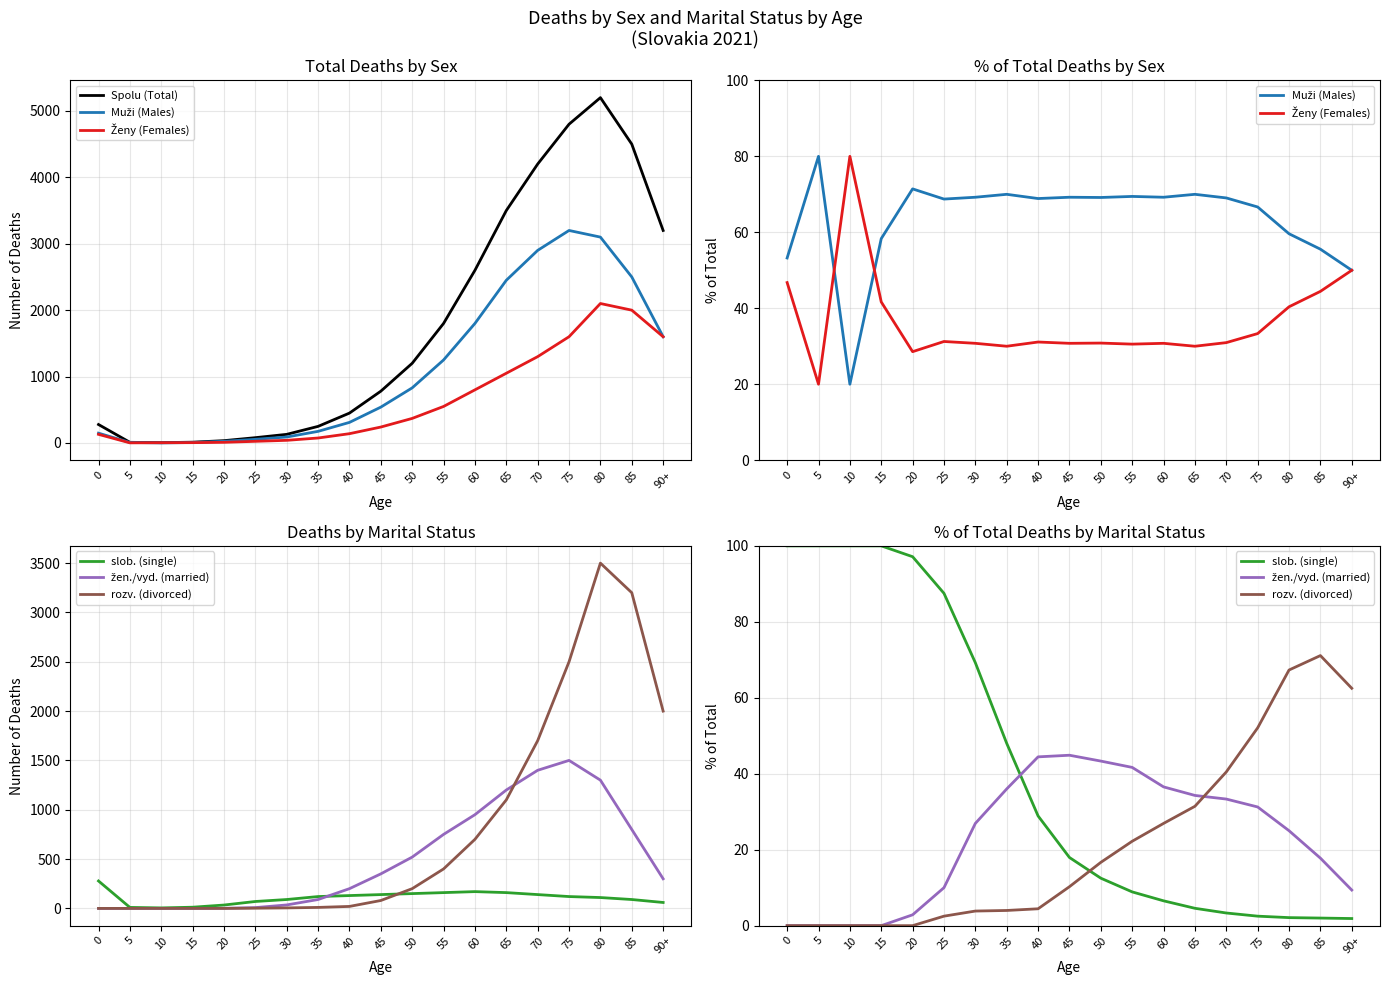

Which series has the widest spread of values?

Spolu (Total)